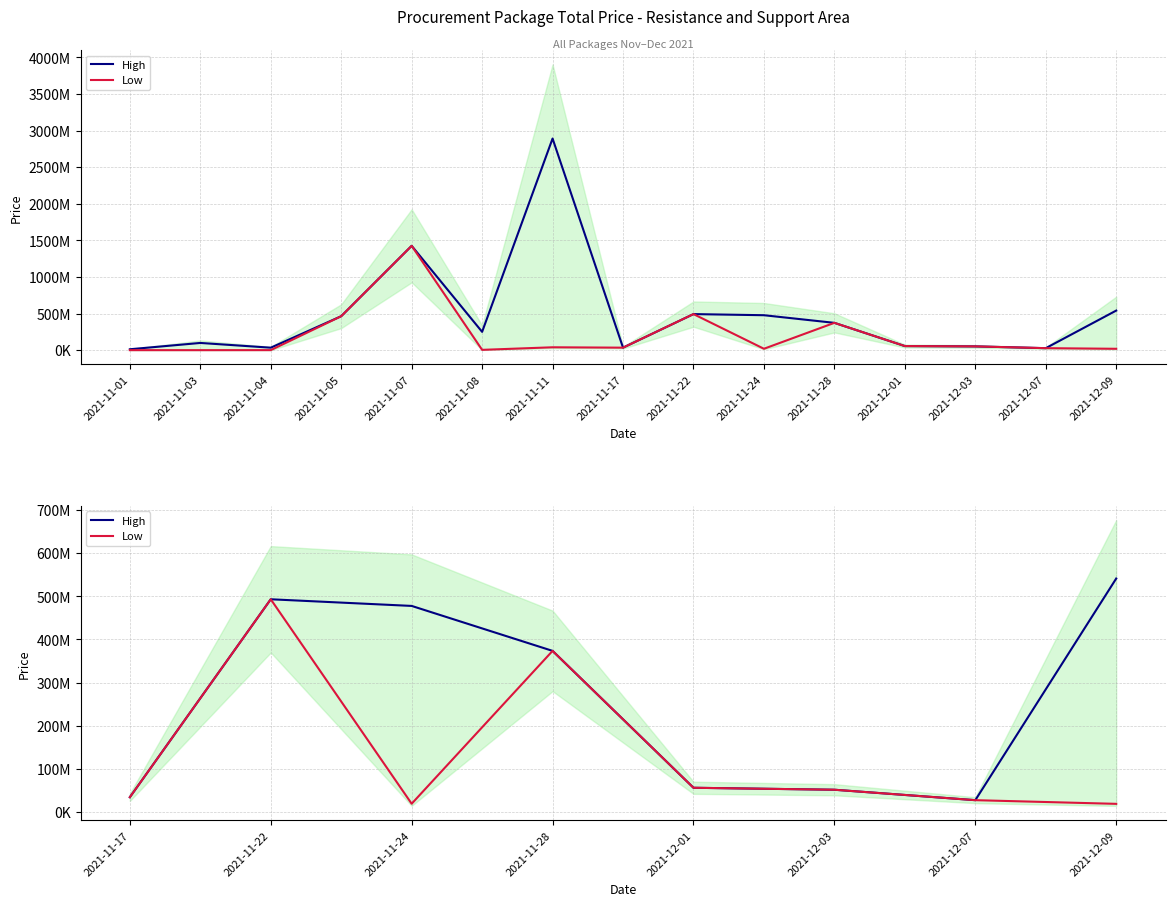

How many lines are shown in the chart?

2